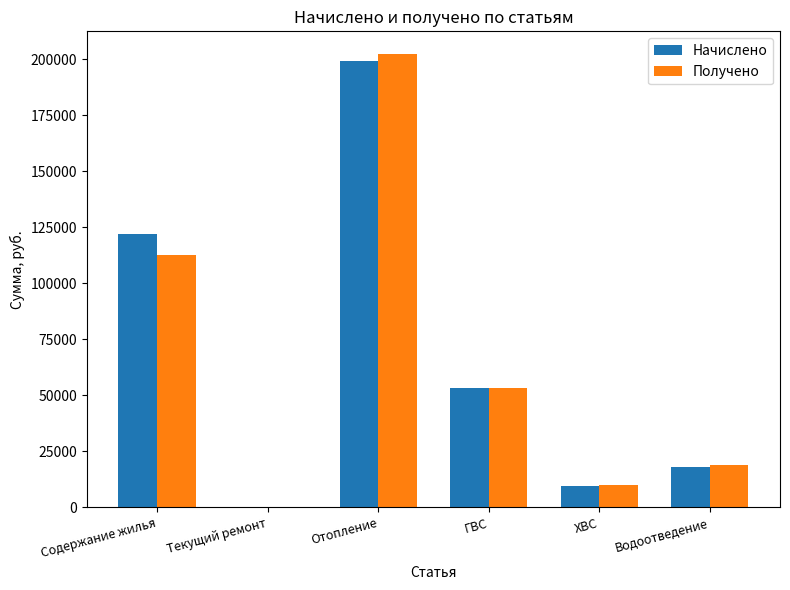

Which category has the highest value across all series?

Отопление